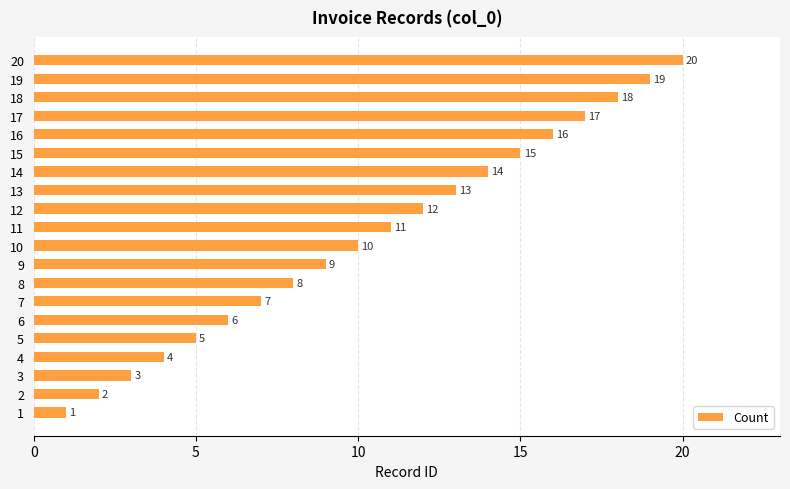

What is the smallest value displayed?

1